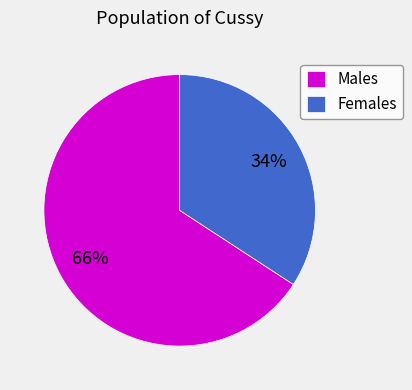

Which category accounts for the majority?

Males